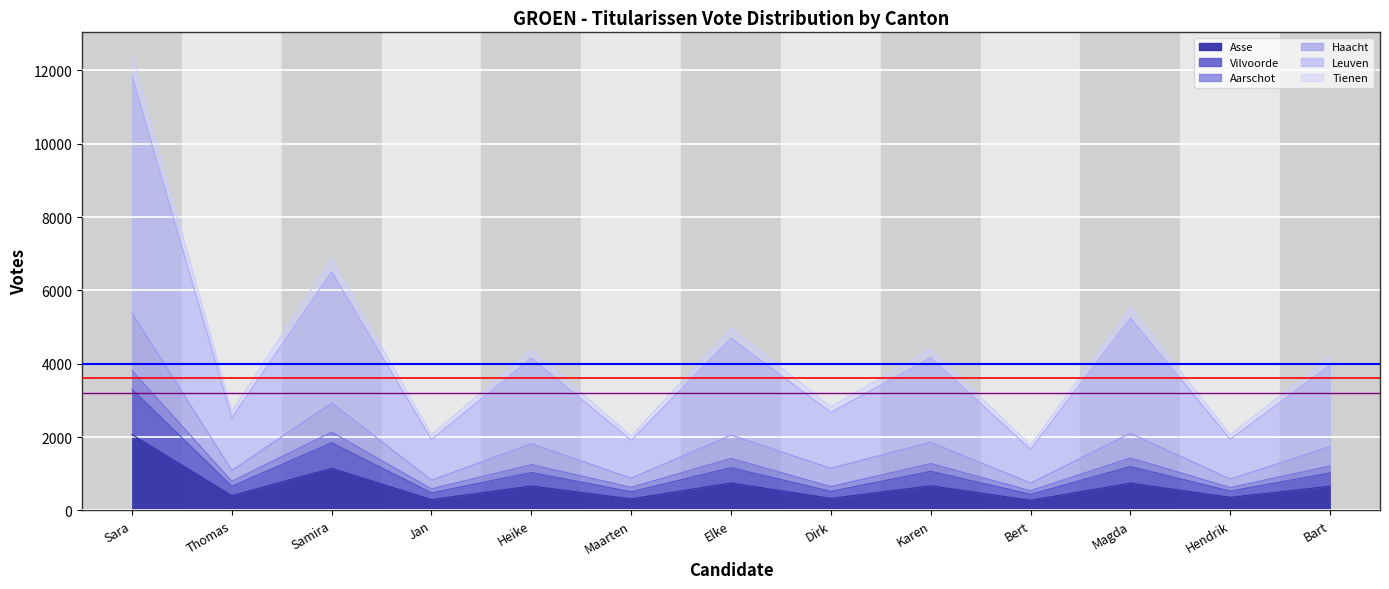

What is the sum of all Asse values?

8652